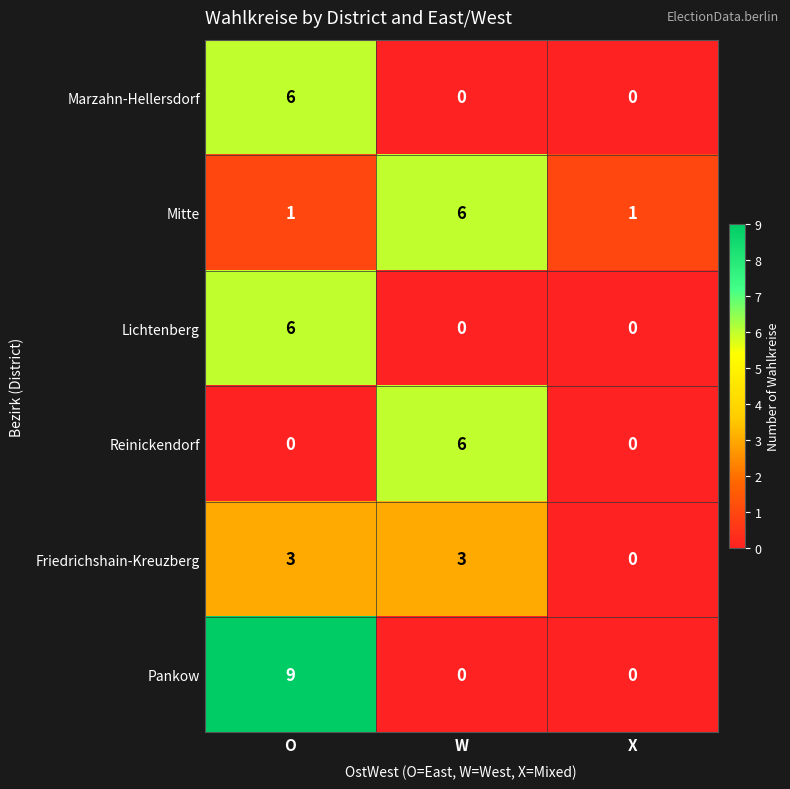

What is the difference between the highest and lowest values at W?

6